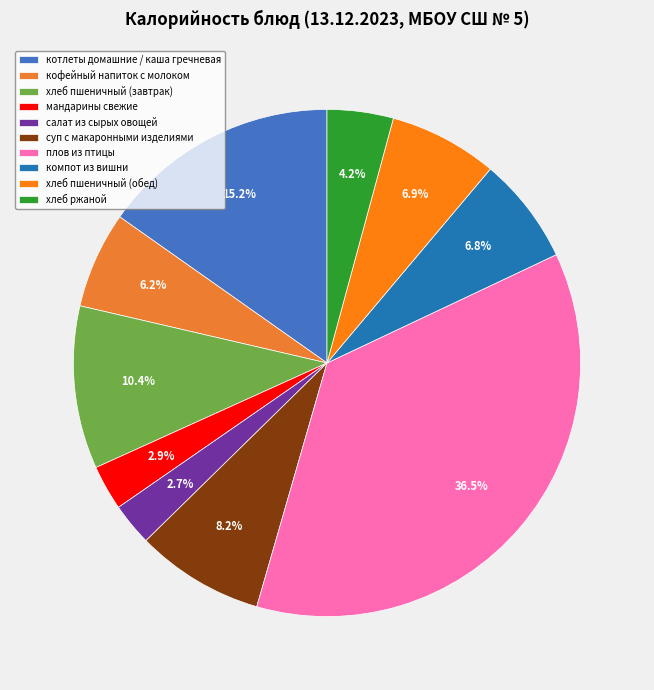

Is the sum of салат из сырых овощей and плов из птицы greater than half?

No